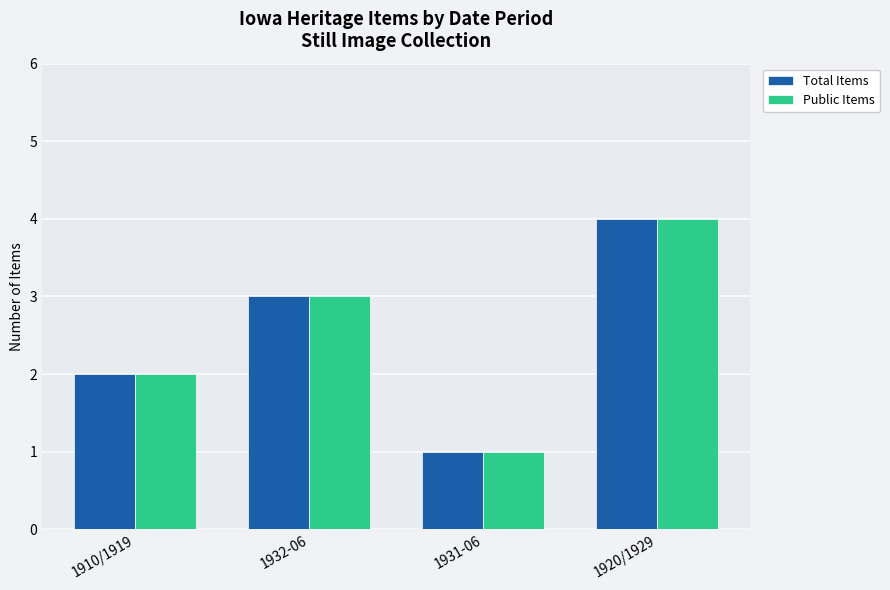

Reading right to left, transcribe all the data shown in this chart.

Total Items: 1920/1929=4	1931-06=1	1932-06=3	1910/1919=2
Public Items: 1920/1929=4	1931-06=1	1932-06=3	1910/1919=2